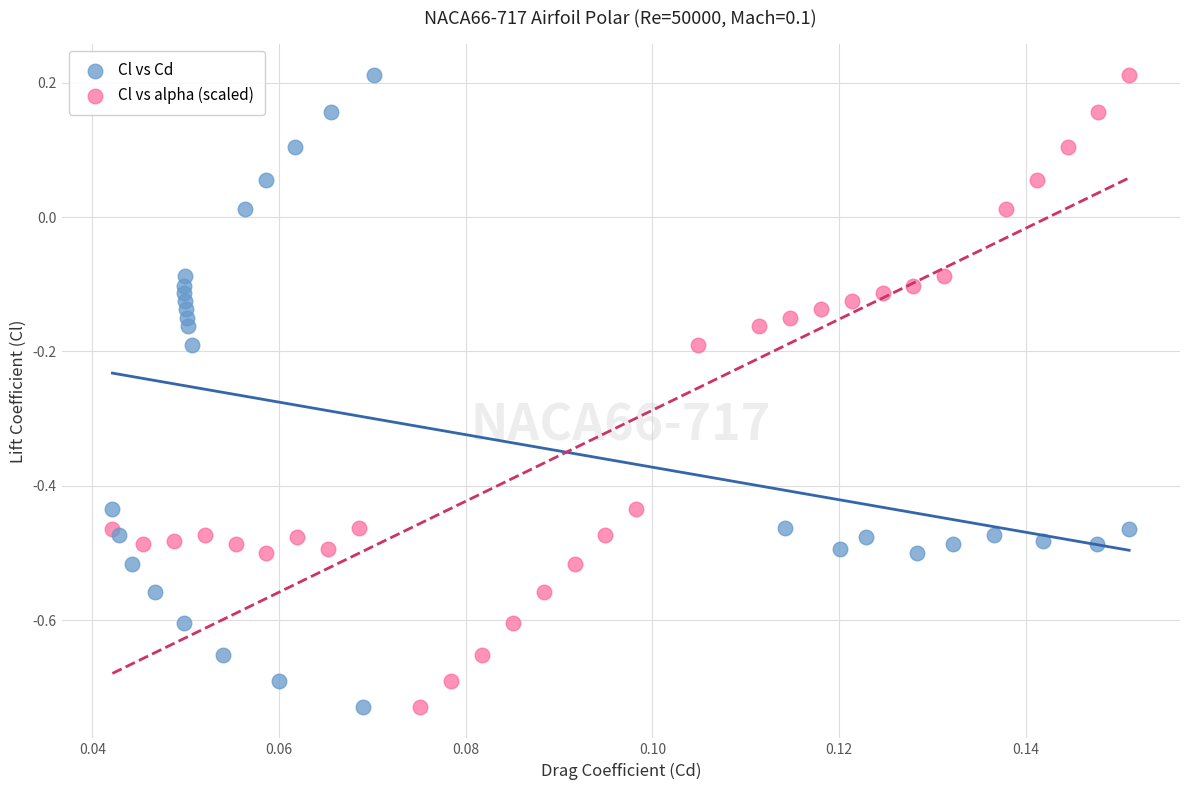

What are all the series names shown in the legend?

Cl vs Cd, Cl vs alpha (scaled)